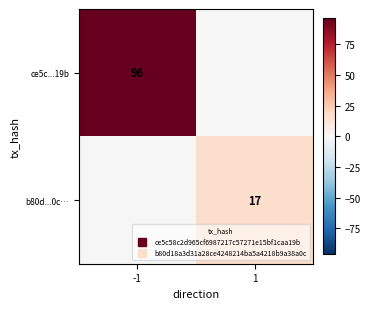

Rank the categories by b80d...0c… value from highest to lowest.

1, -1